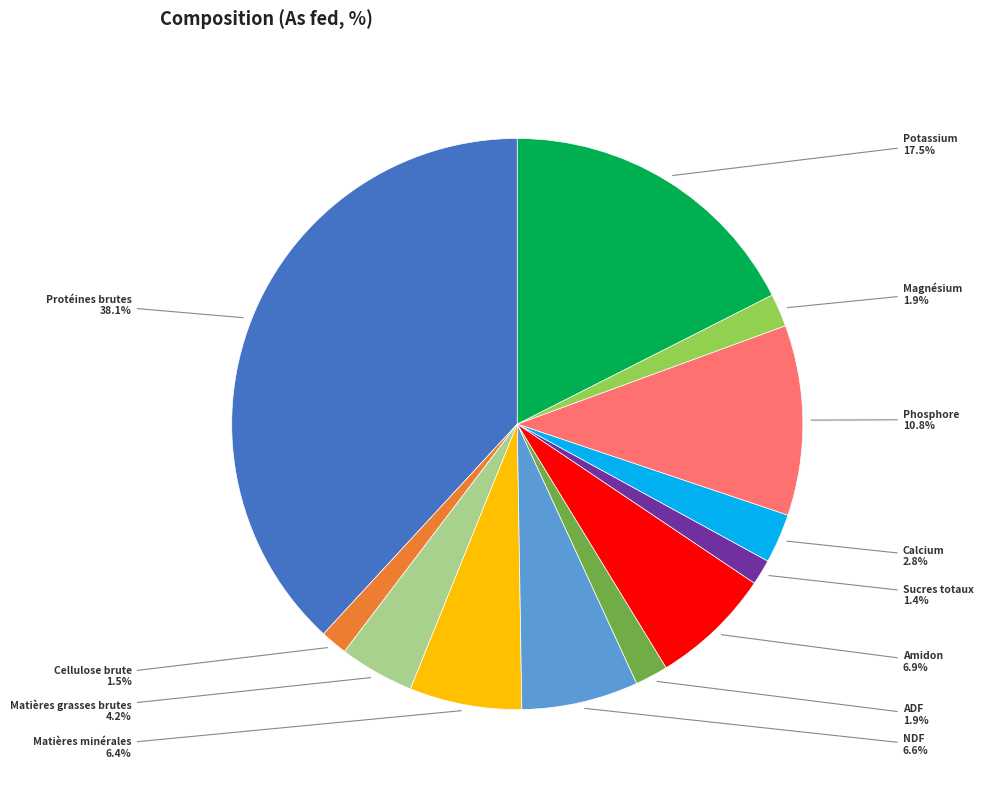

Does any single category account for the majority?

No